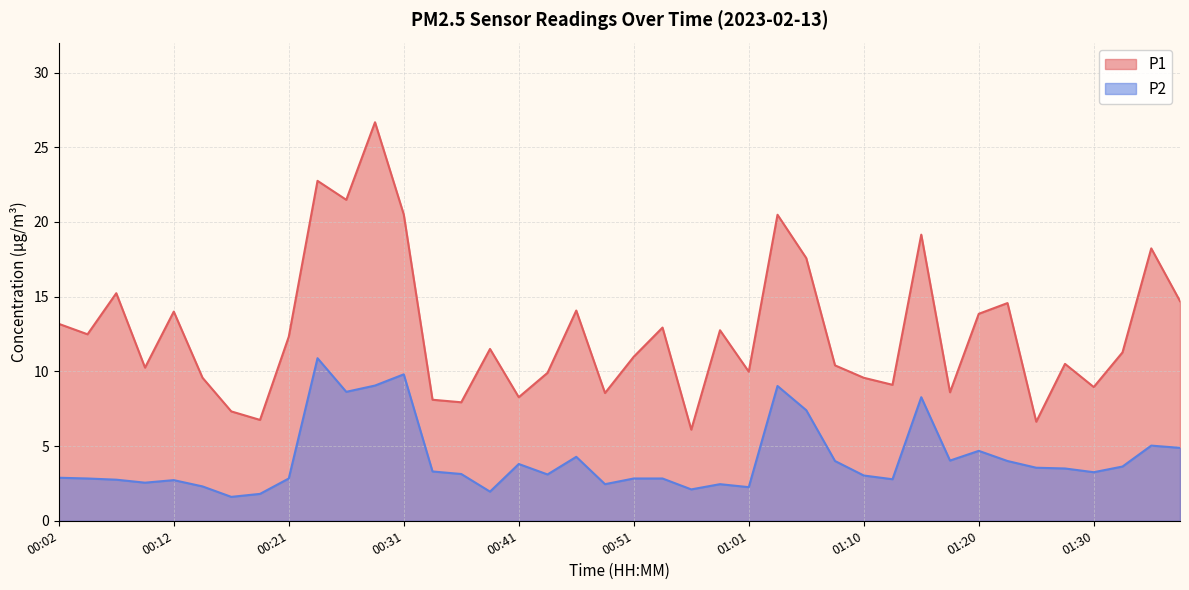

In P1, how many points are higher than both neighbors (excluding endpoints)?

13